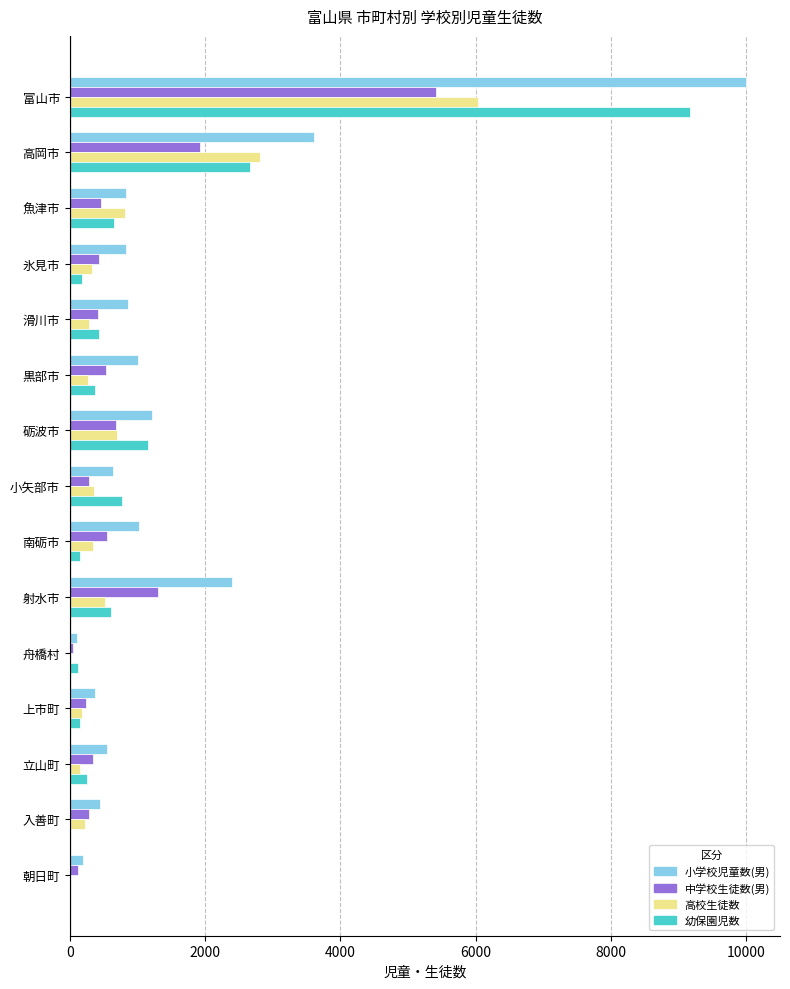

The 小学校児童数(男) series shows 10002 at 富山市. True or false?

True